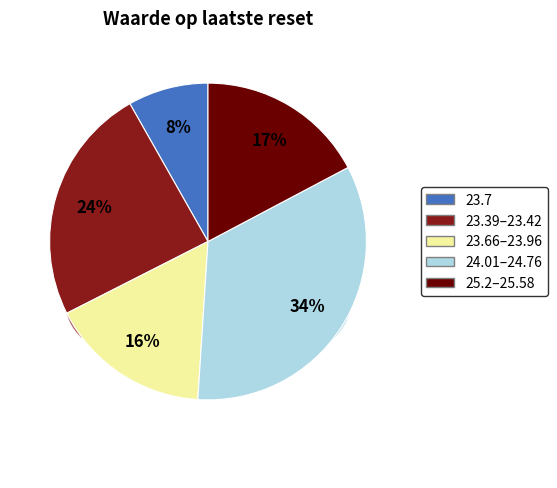

Is there any slice that represents more than half of the pie?

No